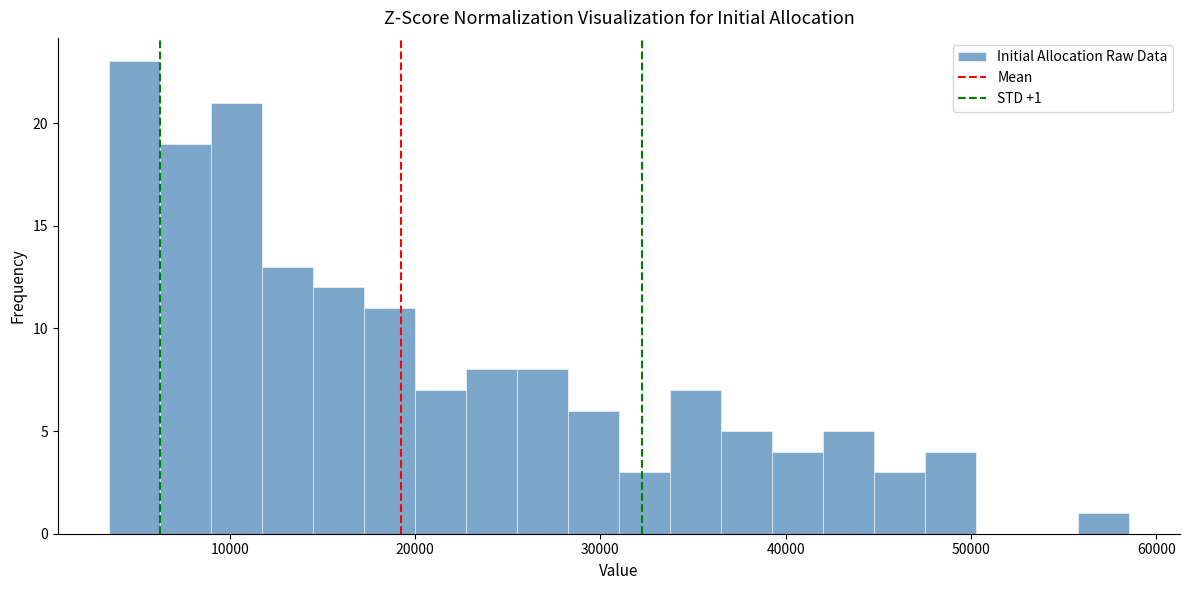

Read against the x-axis, roughly where is the centre of the tallest bar?

5000